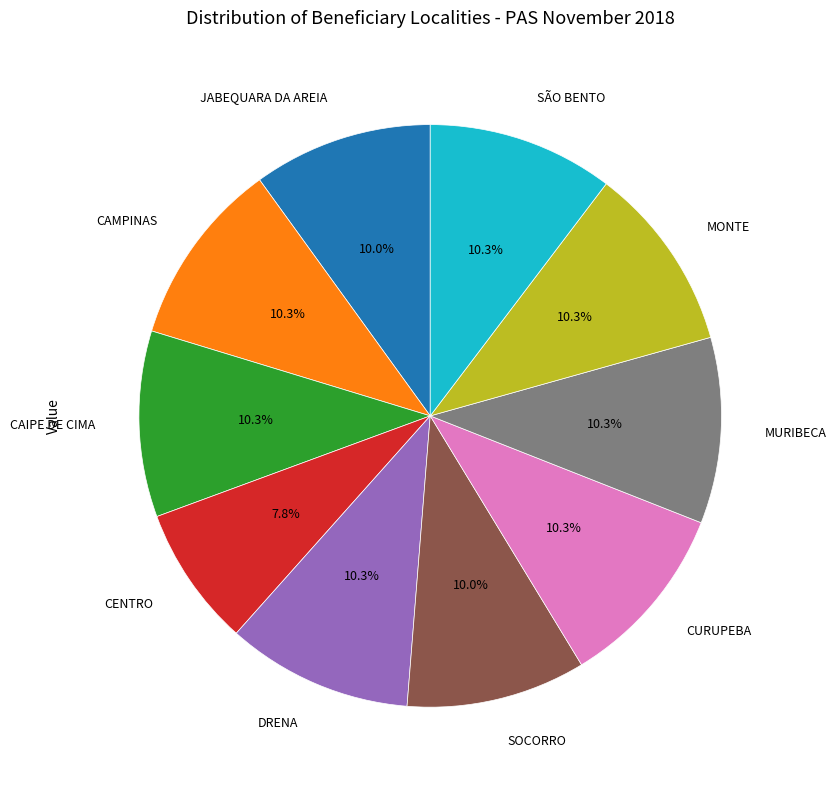

Do SÃO BENTO and CAMPINAS together represent more than half of the pie?

No